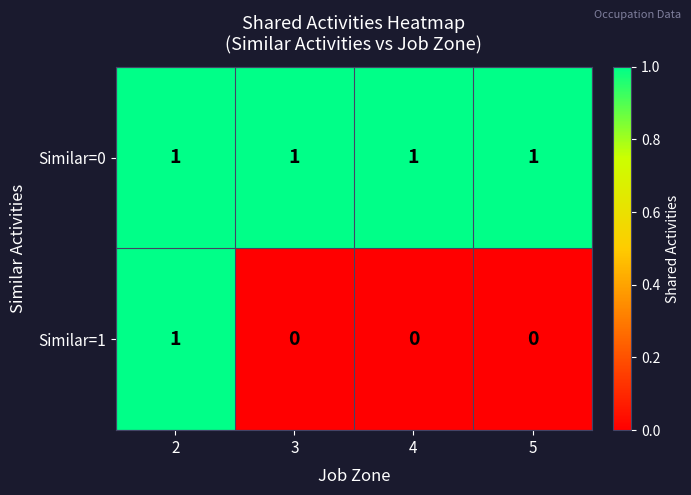

What is the spread (max minus min) of values at 4?

1